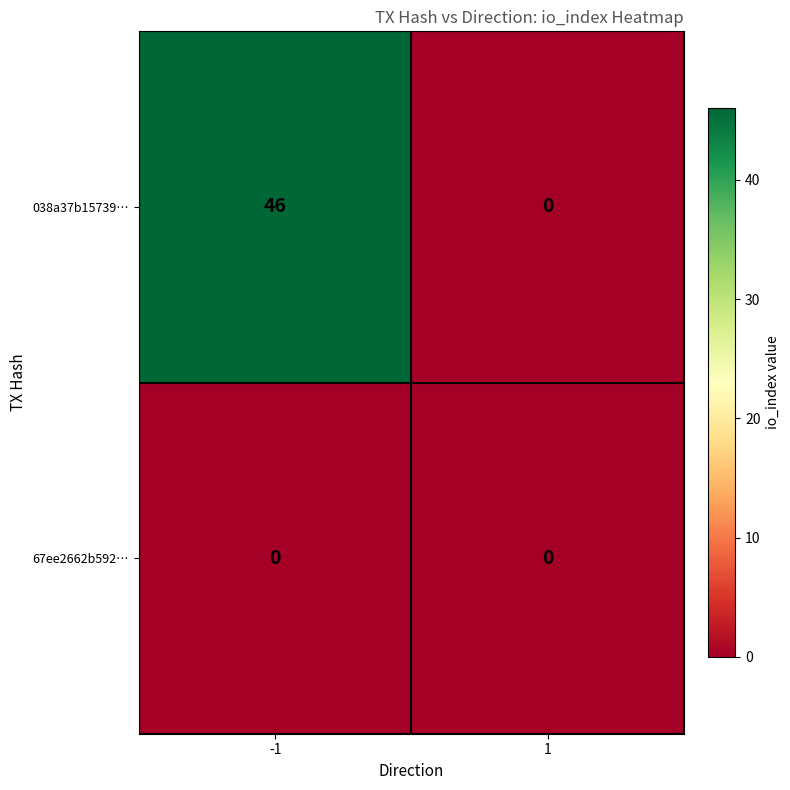

Reading right to left, what are all the values shown in this chart?

038a37b15739…: 1=0	-1=46
67ee2662b592…: 1=0	-1=0